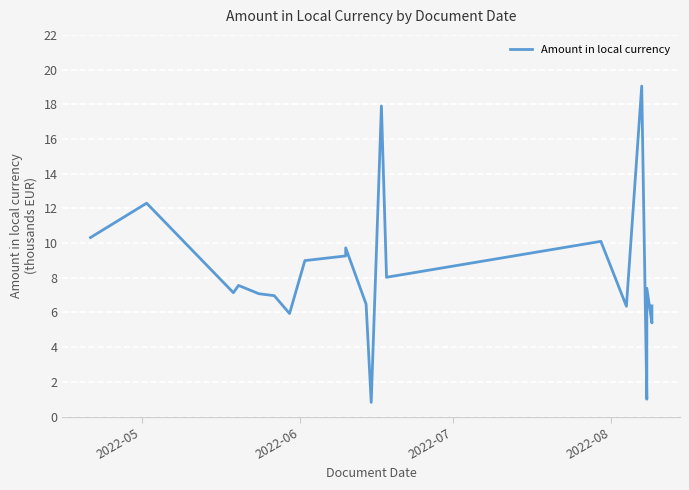

What position from the left is 2022-07?

3